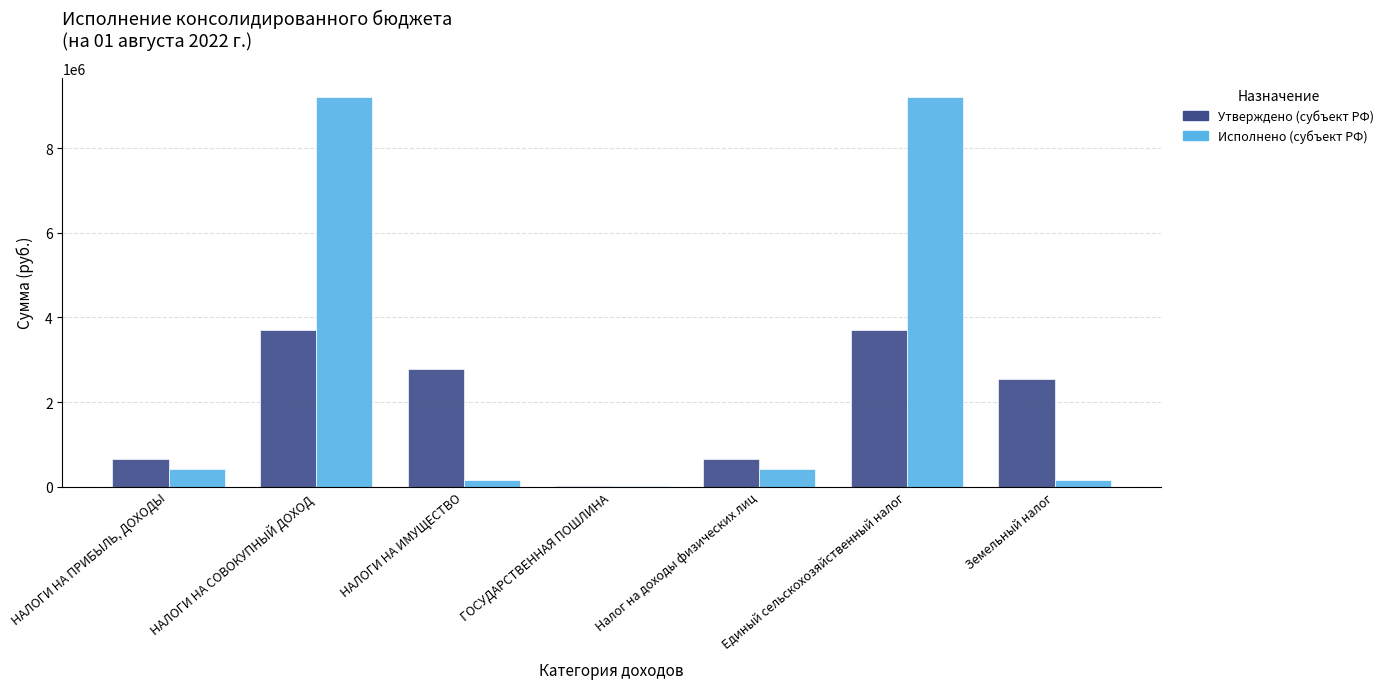

What is the approximate value of Утверждено (субъект РФ) at Налог на доходы физических лиц?

664000.0